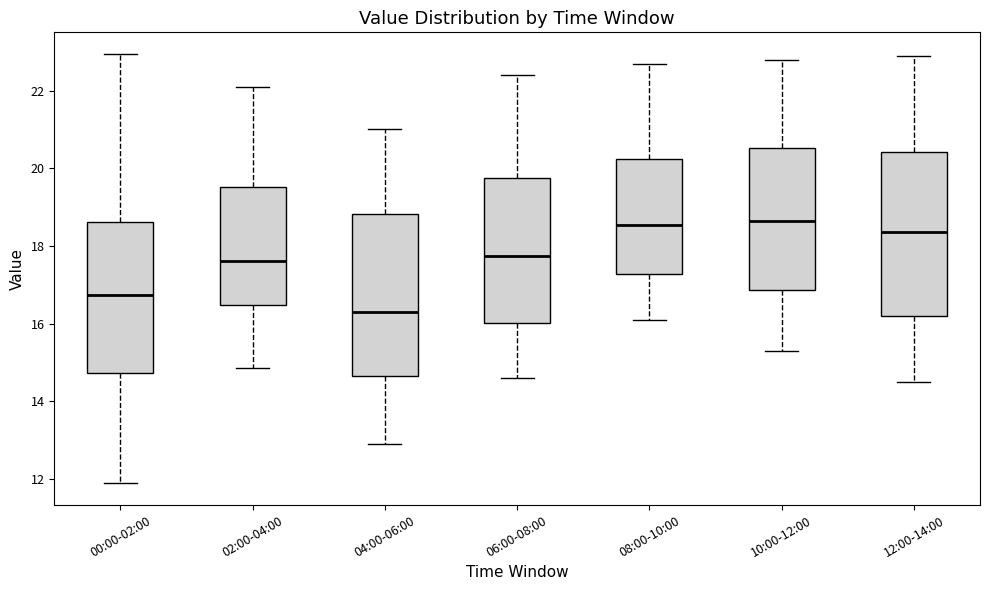

Where is the upper edge of the box for 06:00-08:00 on the y-axis? The values are not printed on the chart, so give them approximately, as read against the axis.

19.8